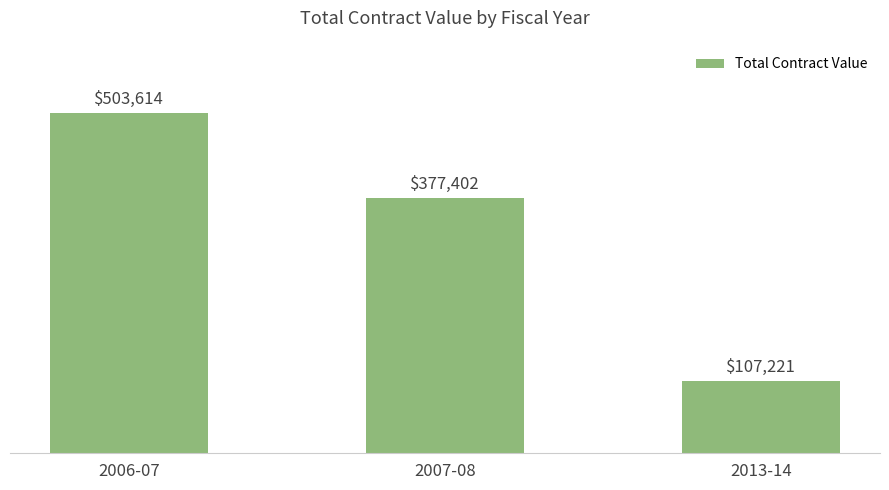

What is the value of the 1st bar from the left?

503614.2